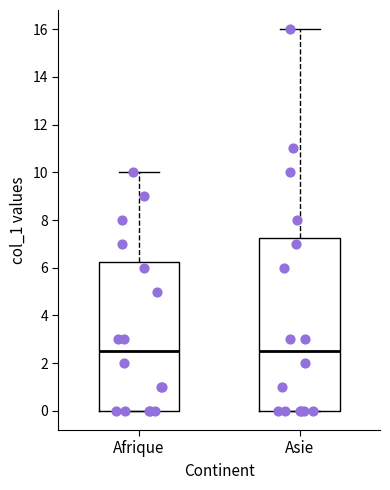

Reading left to right, transcribe this box plot: for each box, give where its median line is, the range the box spans, and where its two whiskers end, as read against the y-axis. The values are not printed on the chart, so give them approximately, as read against the axis.

Afrique: median 2.6, box 0.0 to 6.2, whiskers 0.0 to 10.0
Asie: median 2.6, box 0.0 to 7.2, whiskers 0.0 to 16.0